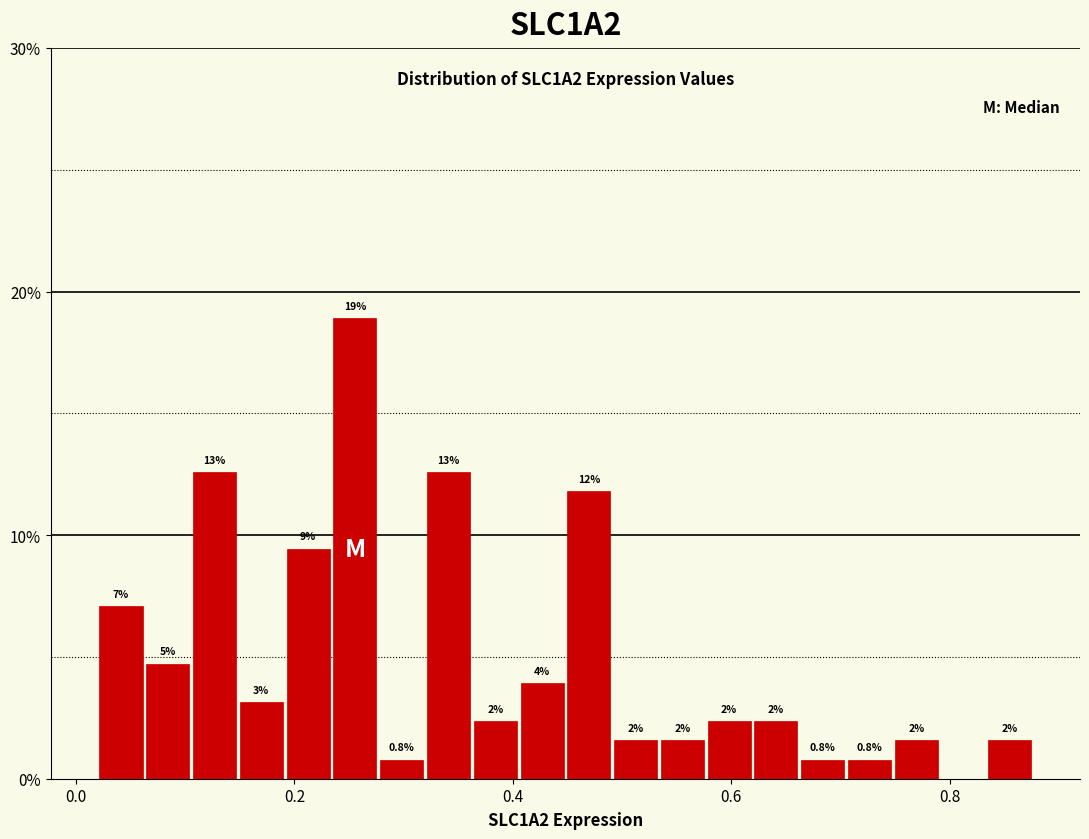

Around what value on the x-axis is the tallest bar? Give the approximate position of its centre, as read against the axis.

0.26